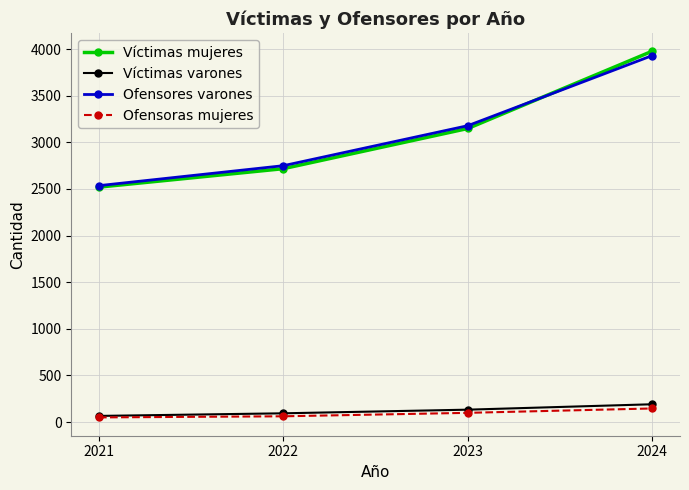

How many categories are shown in the chart?

4